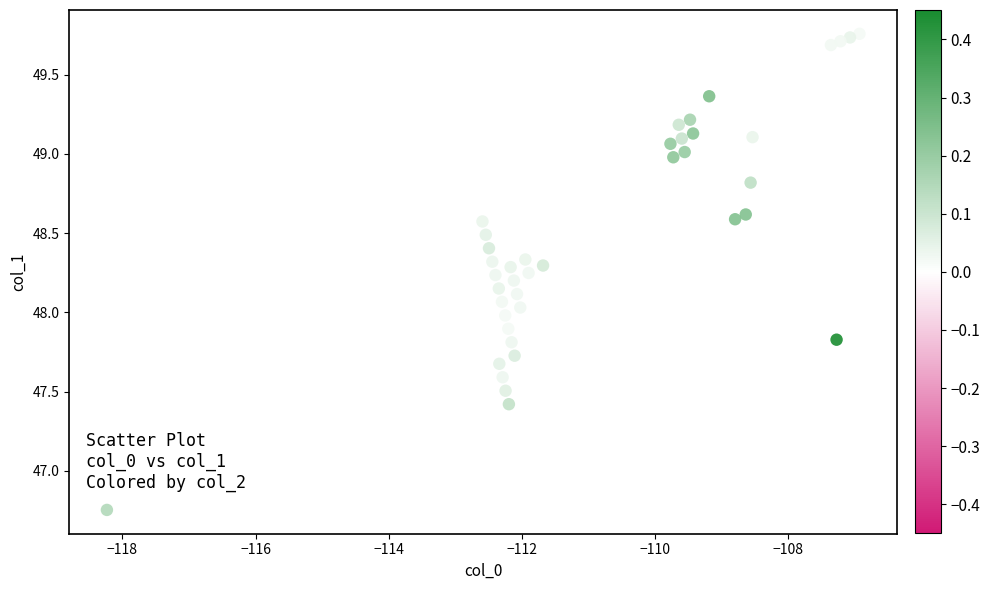

What is the range of X values (max minus min)?

11.3